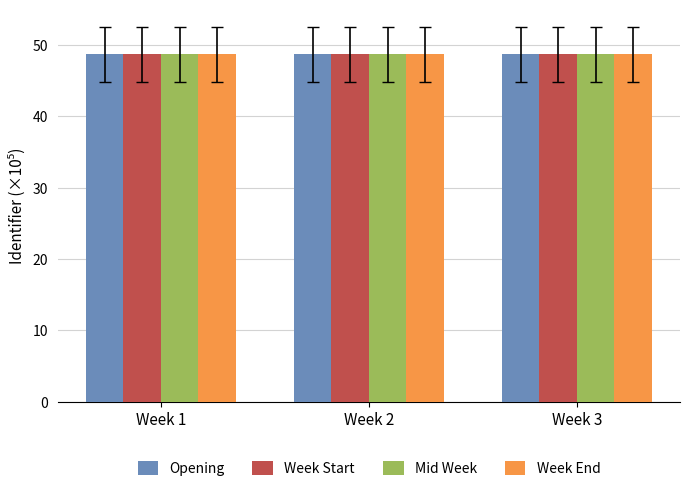

What is the total value across all series at Week 2?

194.8